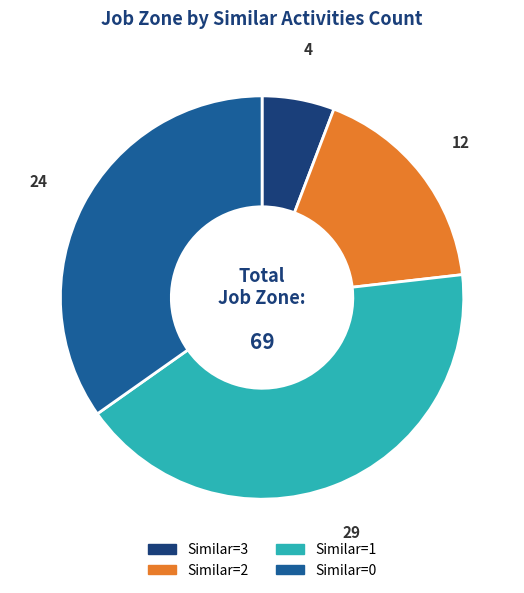

Combined, do Similar=1 and Similar=2 account for over 50%?

Yes